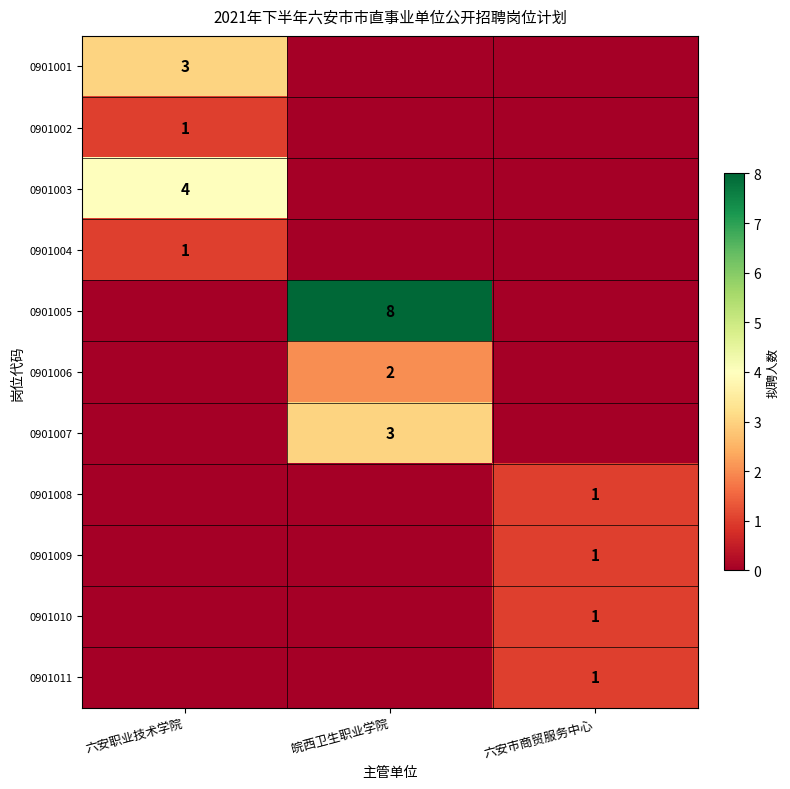

The 0901009 series shows 0 at 六安市商贸服务中心. True or false?

False